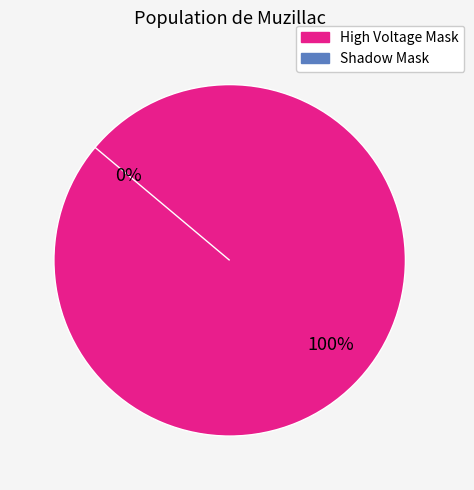

True or false: High Voltage Mask accounts for 89% of the total.

False